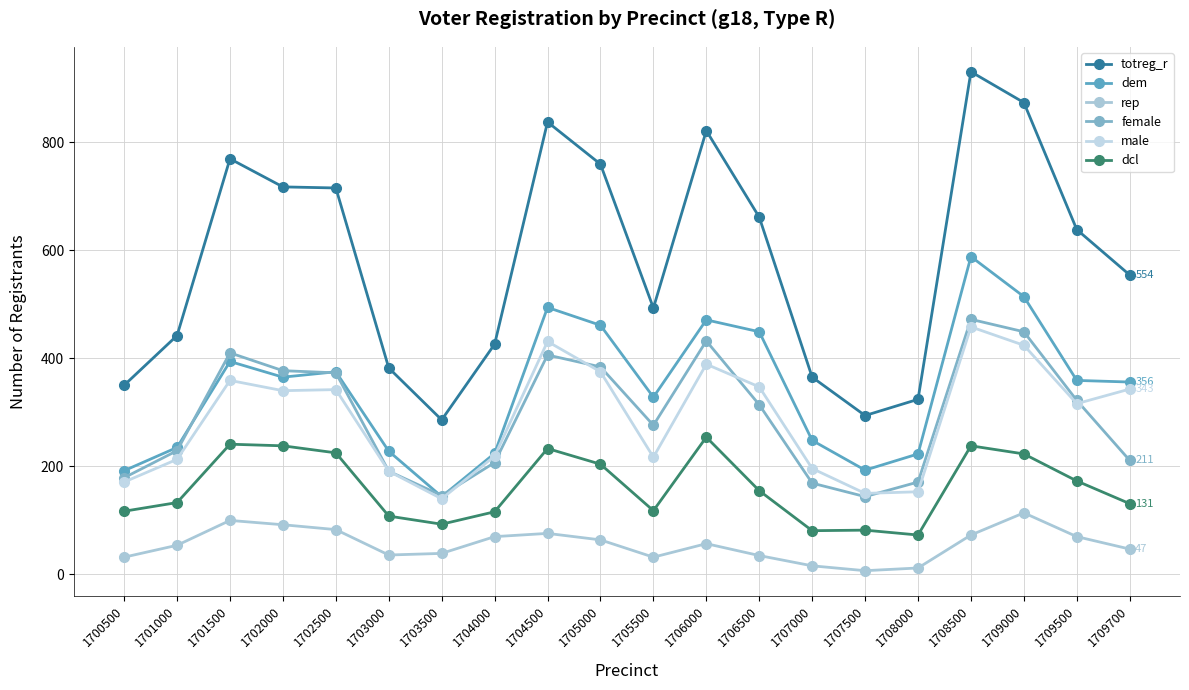

At which label is female closest to 308?

1706500